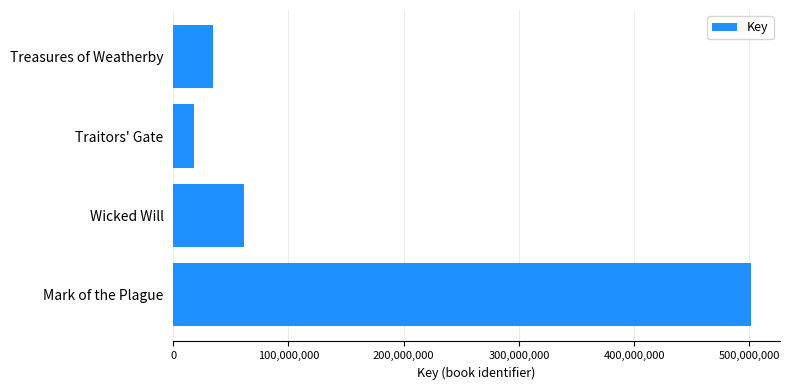

At which label is the value closest to 259933831?

Wicked Will